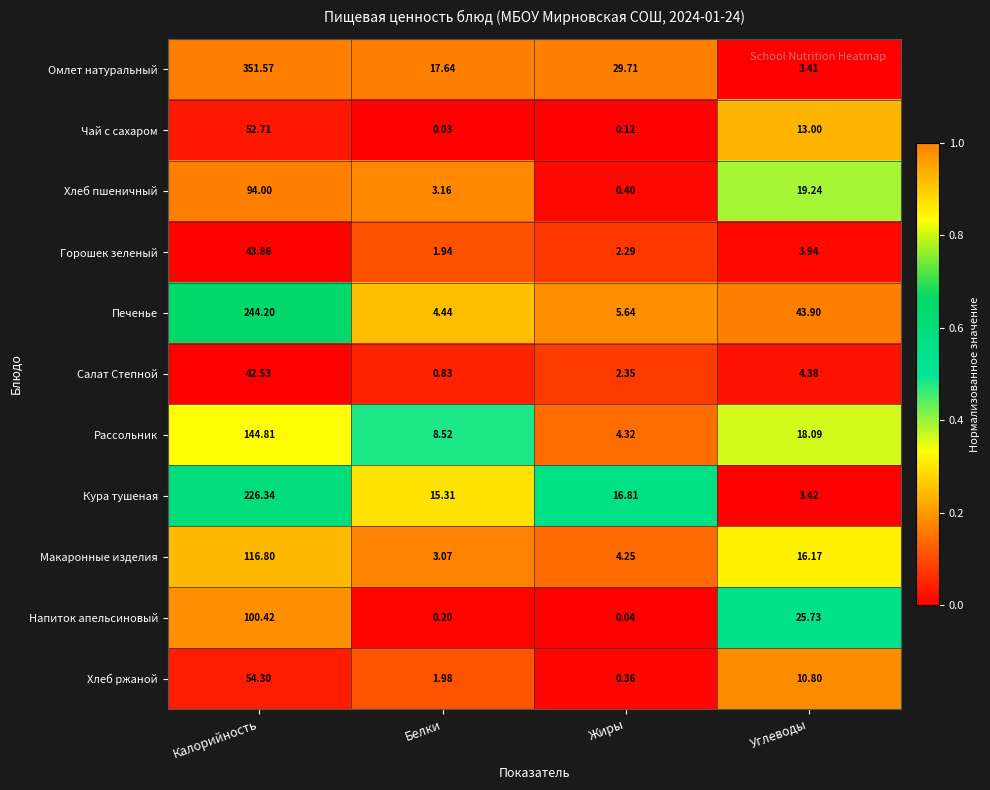

Which series has the largest range (max minus min)?

Омлет натуральный